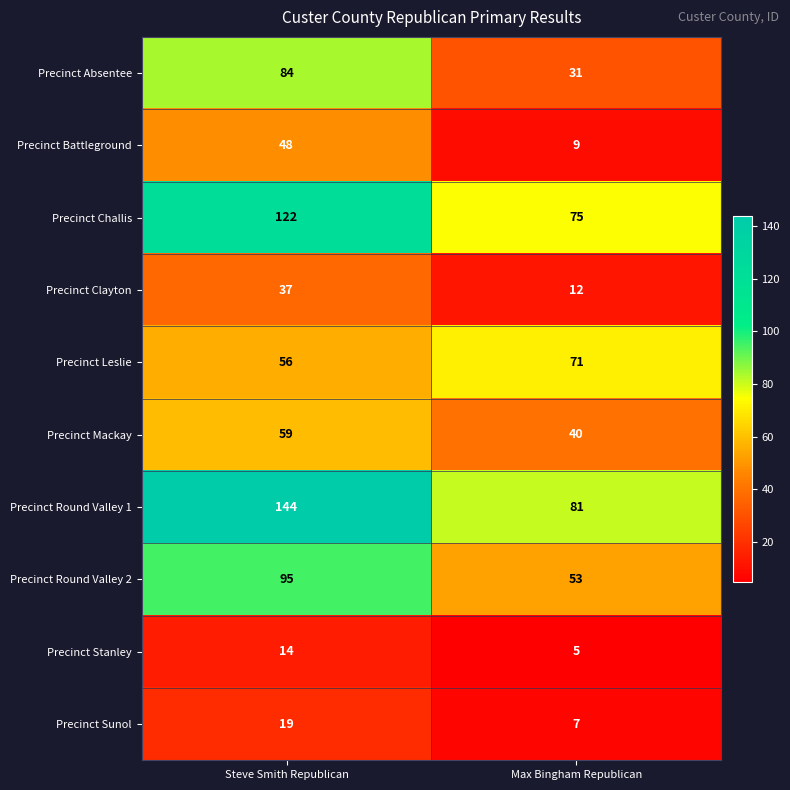

At which category is the sum across all series the highest?

Steve Smith Republican